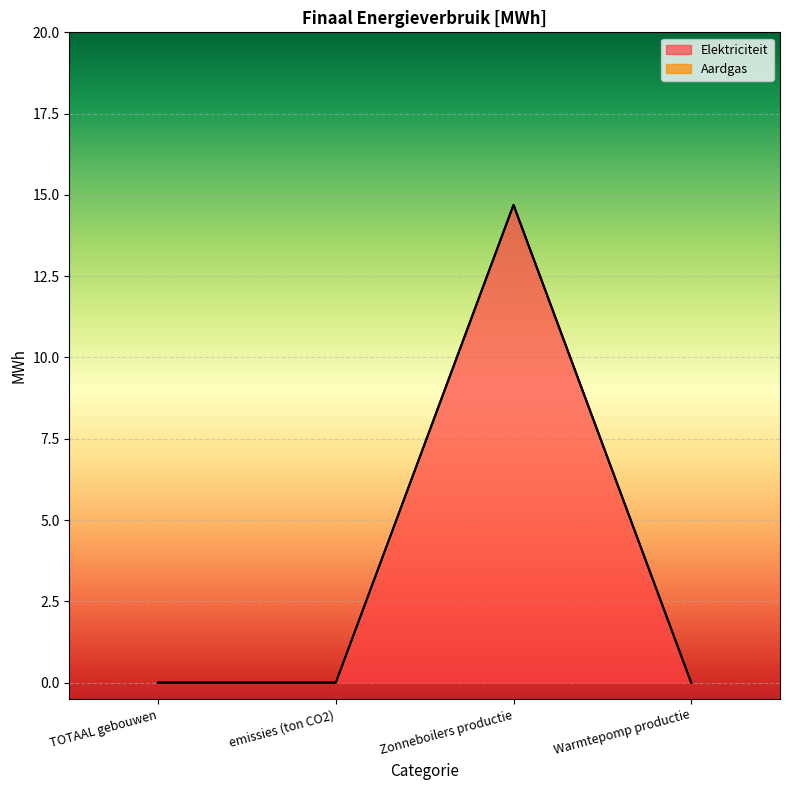

At which category does the data reach its first local peak?

Zonneboilers productie